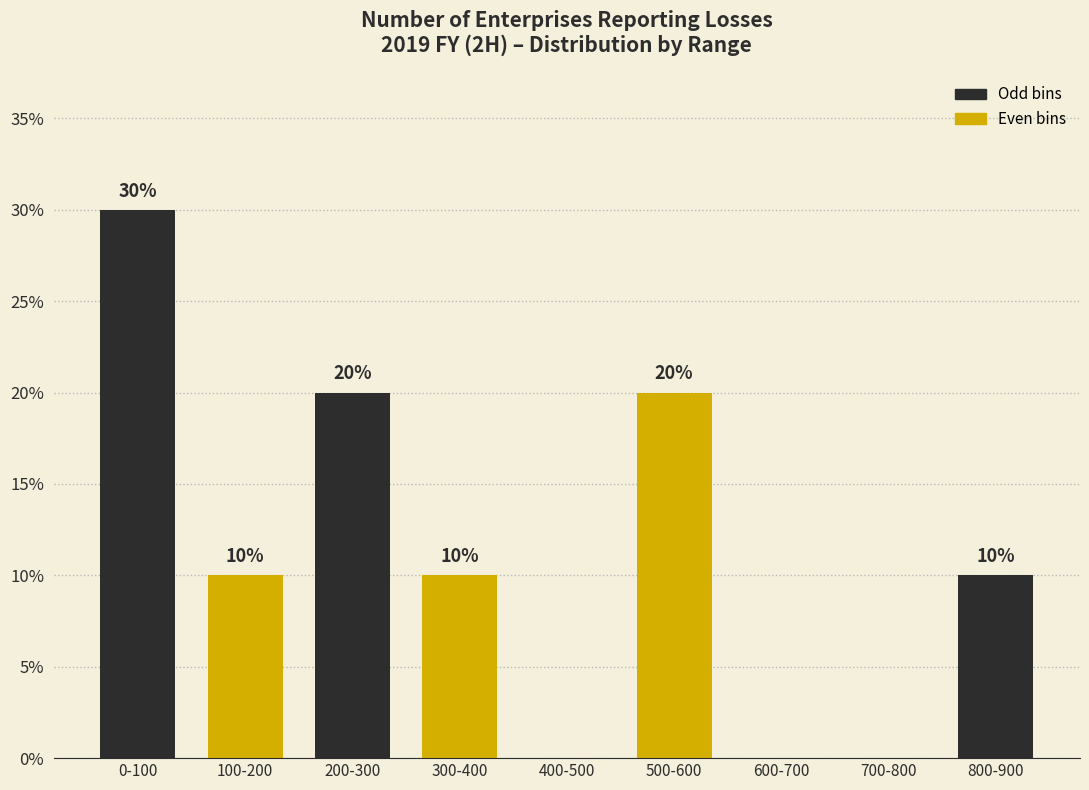

Reading right to left, what are all the values shown in this chart?

800-900=10	700-800=0	600-700=0	500-600=20	400-500=0	300-400=10	200-300=20	100-200=10	0-100=30